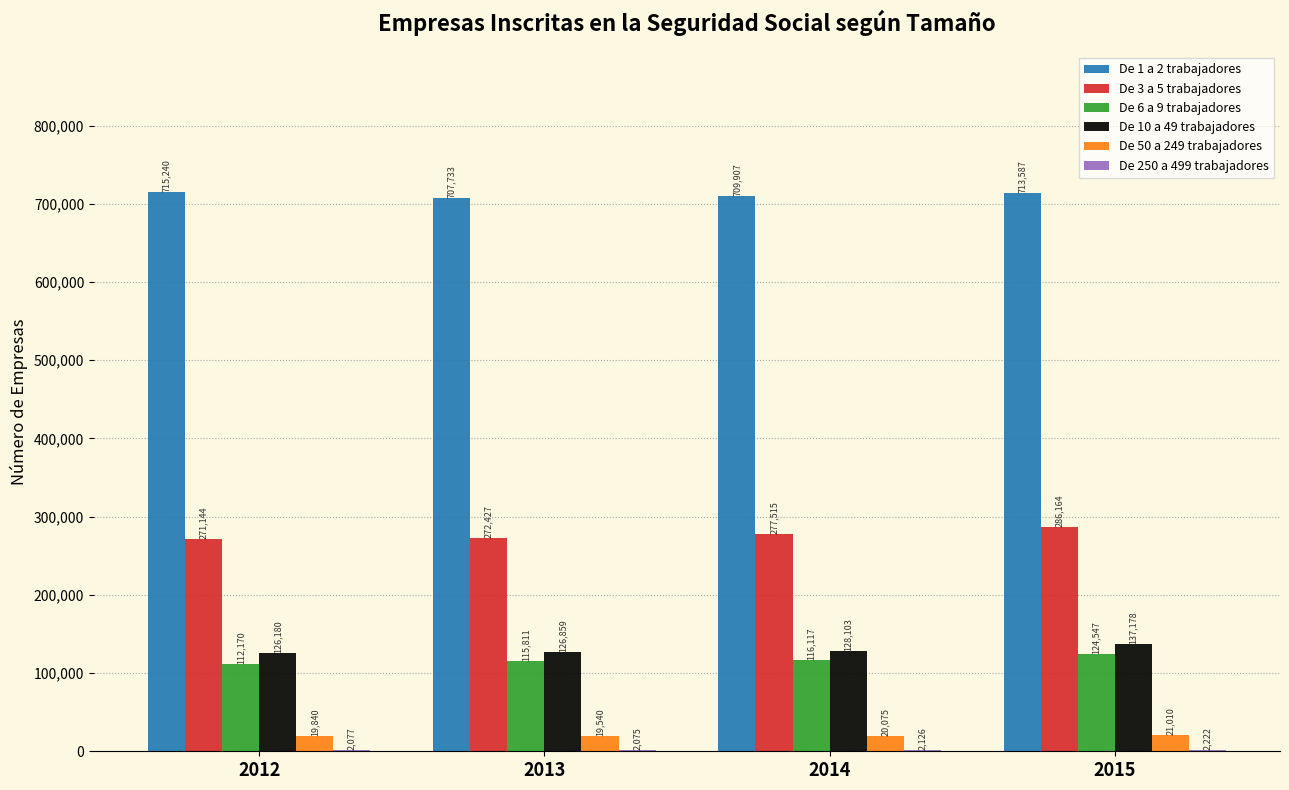

Which series has the largest total across all categories?

De 1 a 2 trabajadores